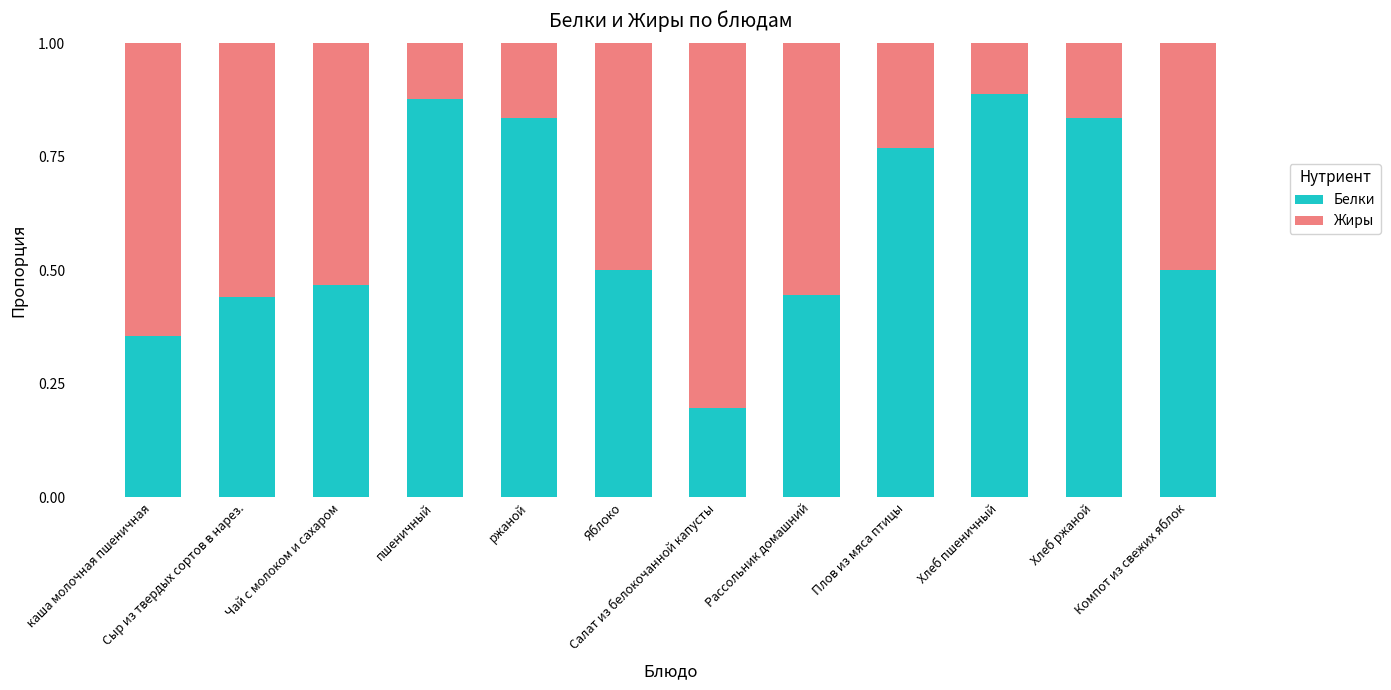

Does the chart contain stacked bars?

Yes